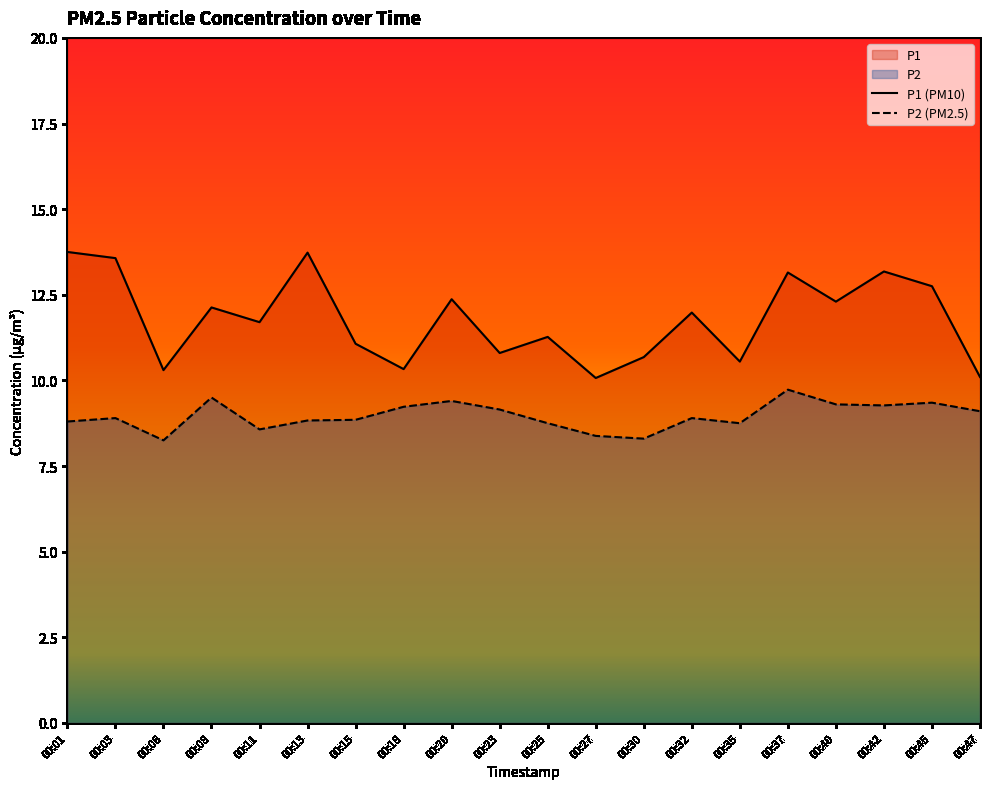

What is the total value across all series at 00:42?

22.4